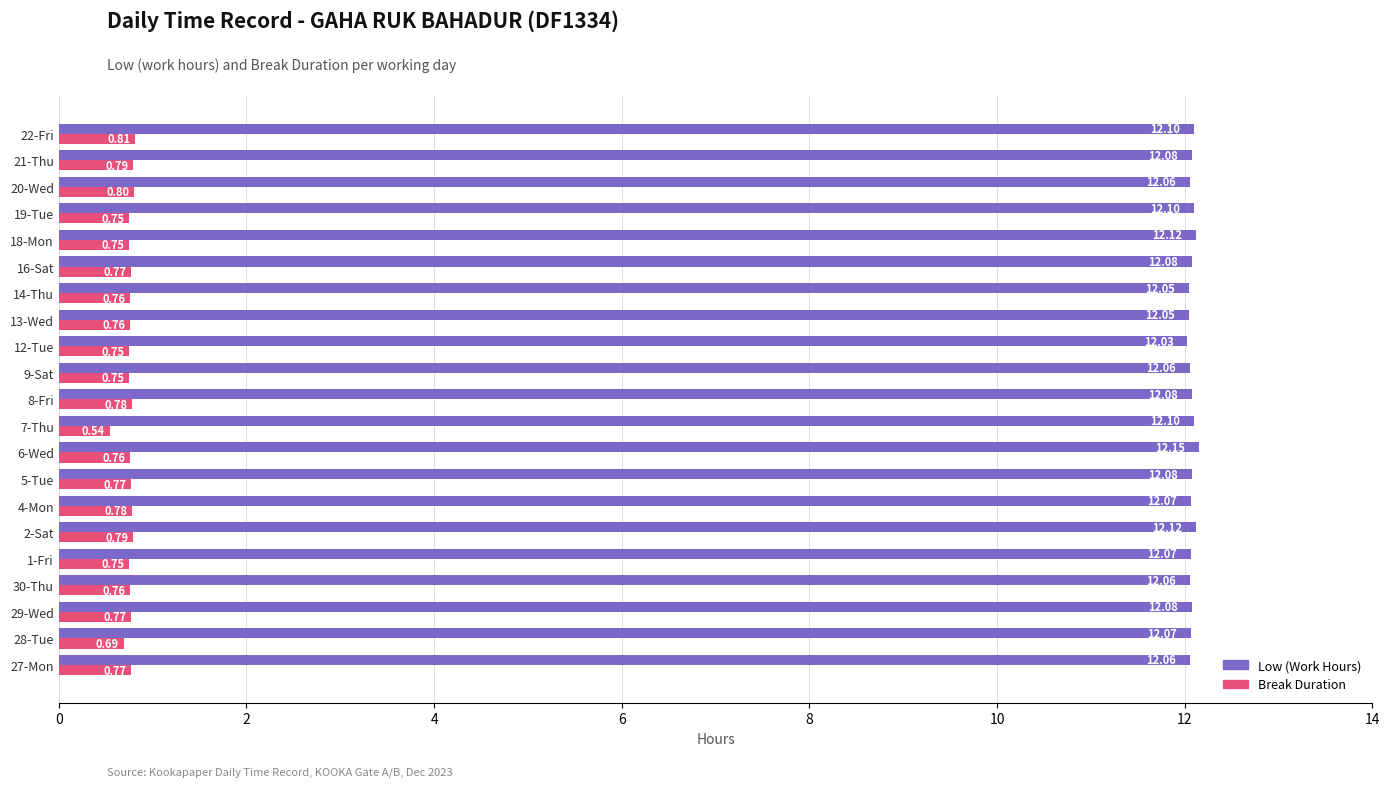

At which label does Low (Work Hours) reach its minimum?

12-Tue